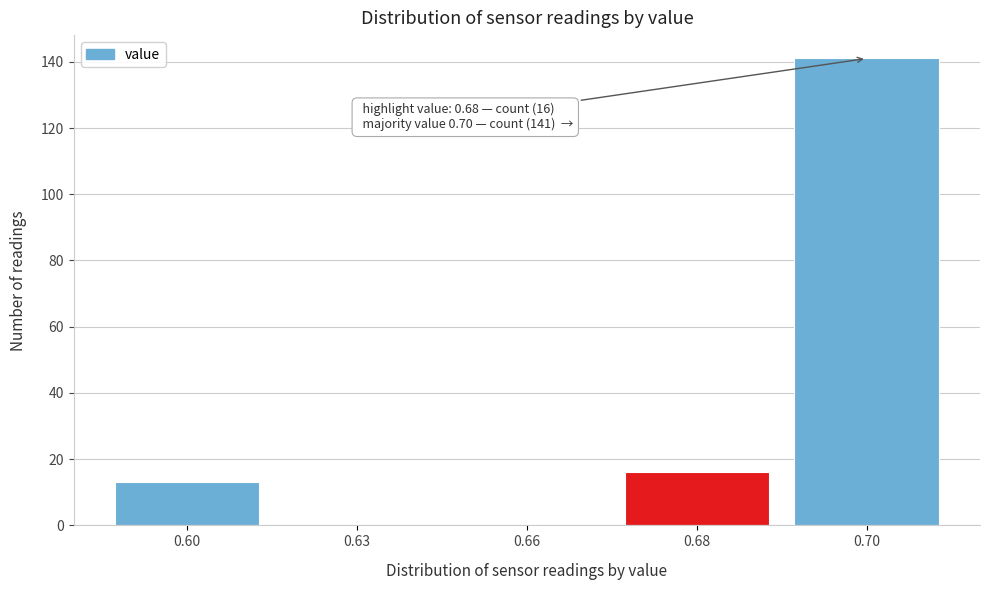

Reading left to right, what are all the values shown in this chart?

0.60=13	0.63=0	0.66=0	0.68=16	0.70=141